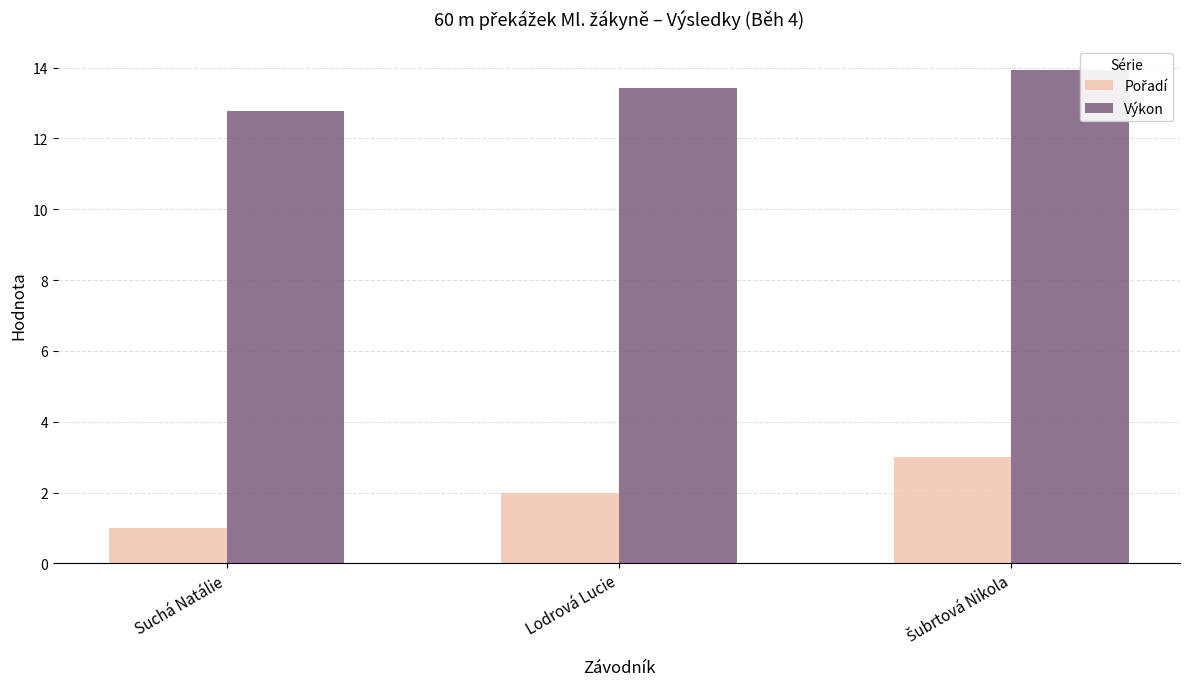

What is the value of the Výkon bar at the 3rd from the left?

13.9